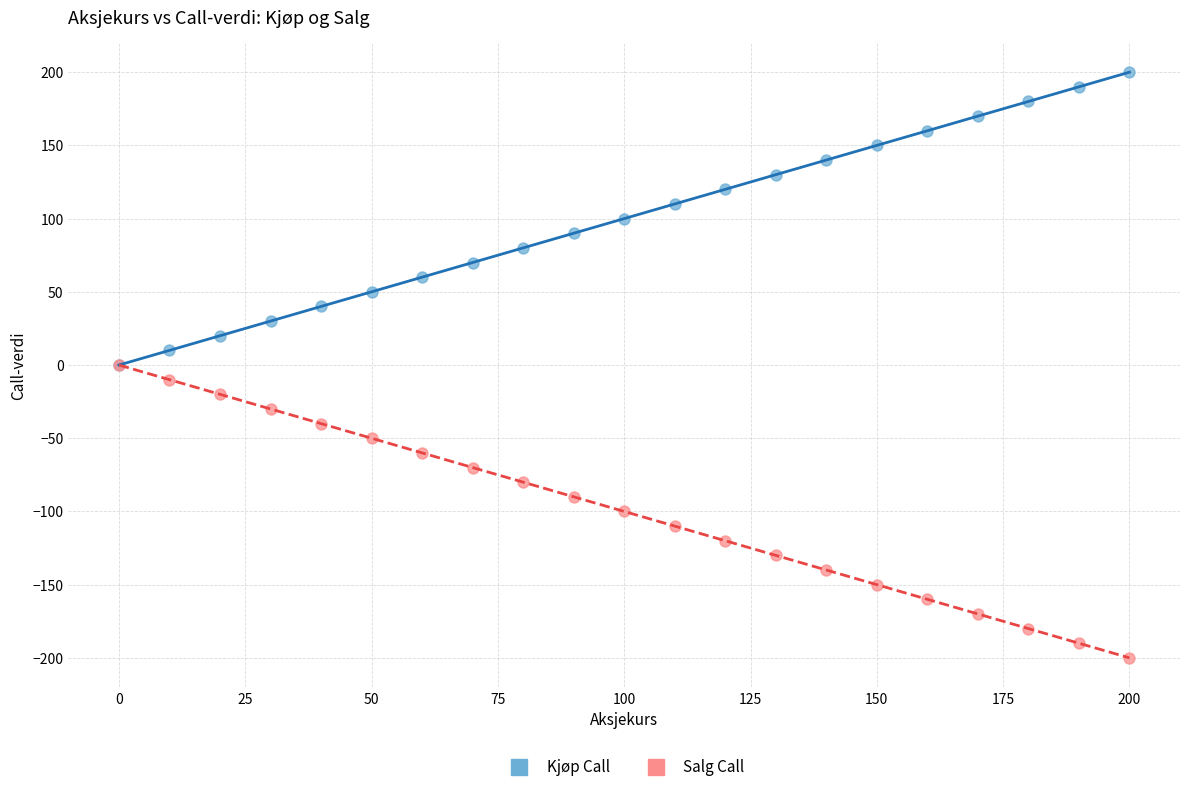

Which series contains the highest Y value?

Kjøp Call